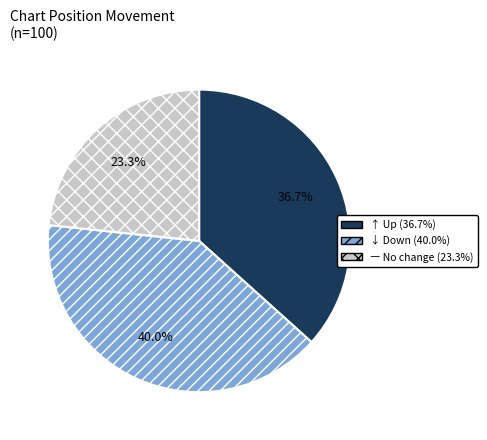

Is there a majority slice in this chart?

No